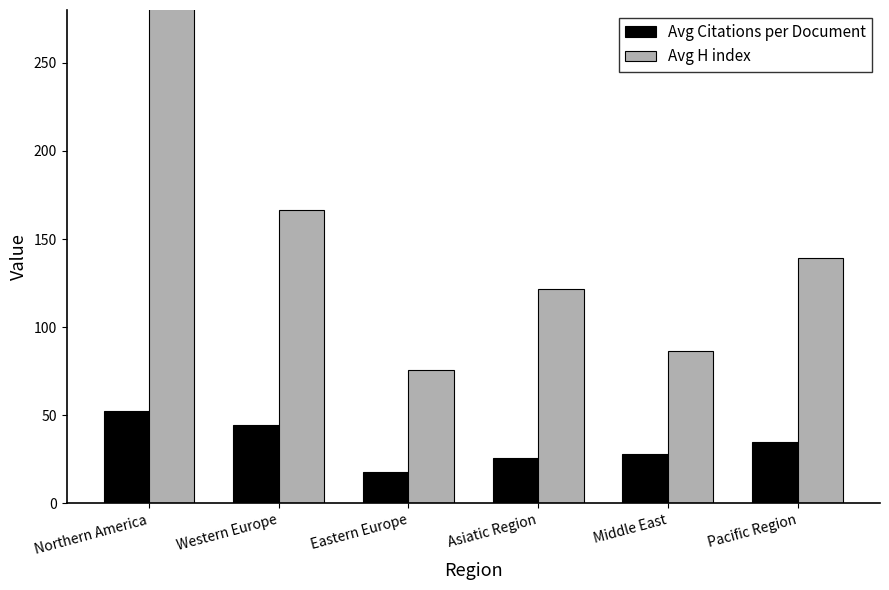

How many values in the Avg Citations per Document series exceed 34?

3